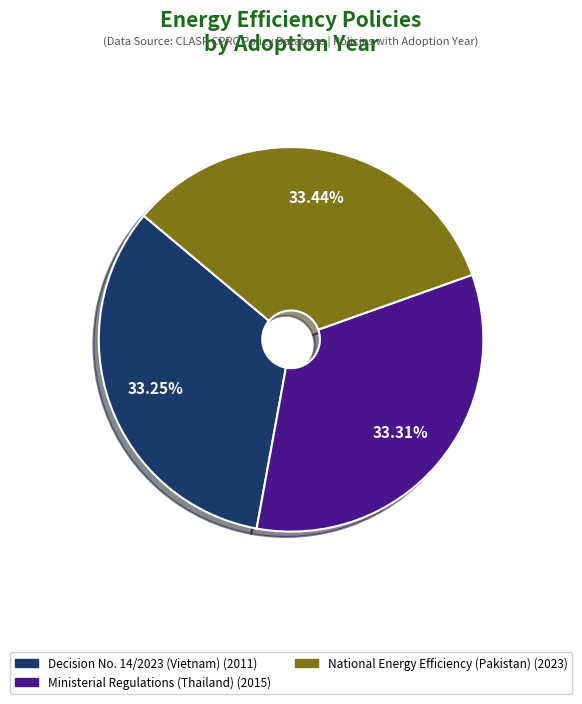

Is there any slice that represents more than half of the pie?

No